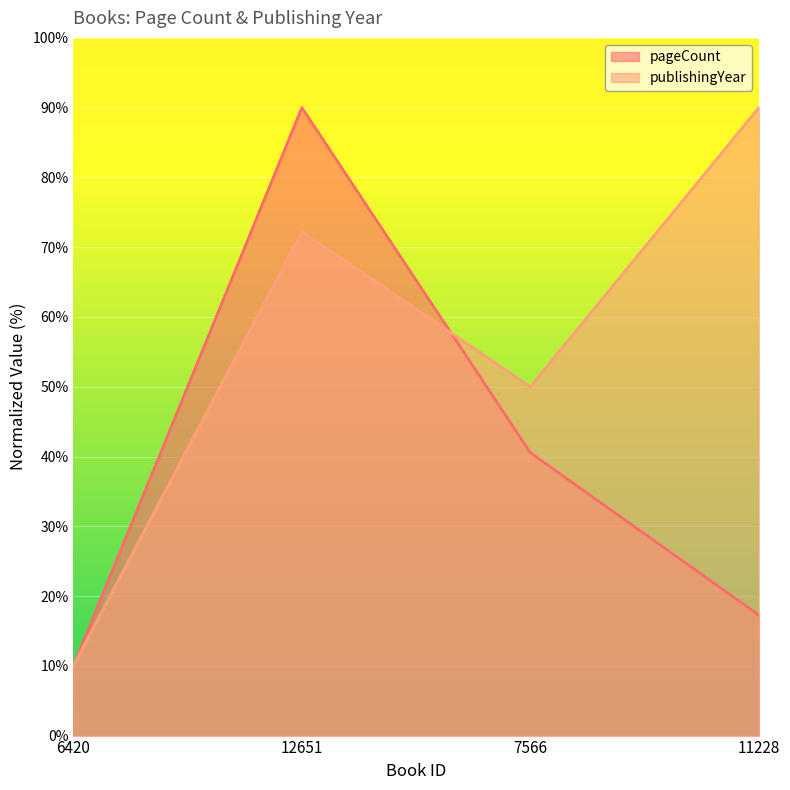

True or false: pageCount has a value of 17.3 at 11228.

True